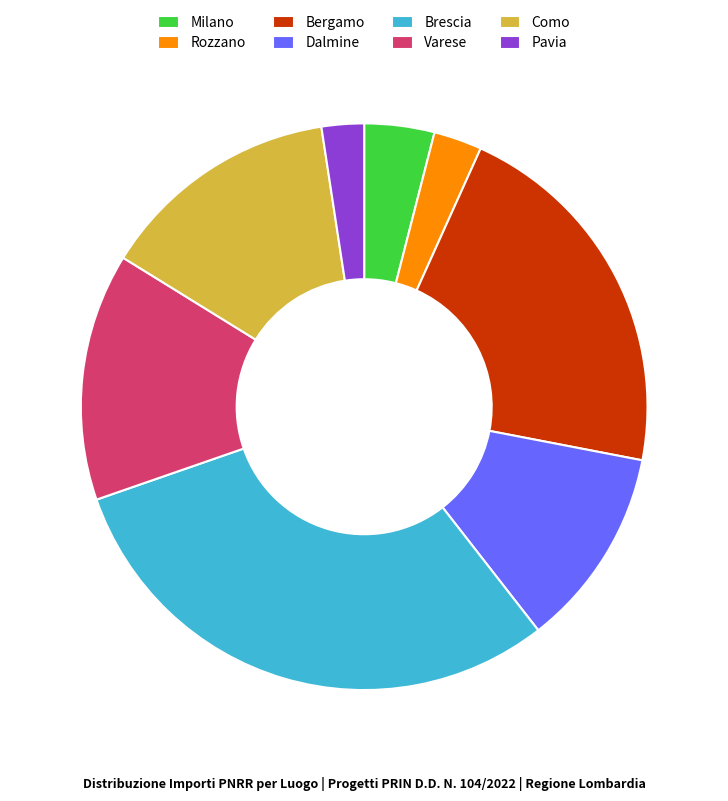

Is there any slice that represents more than half of the pie?

No